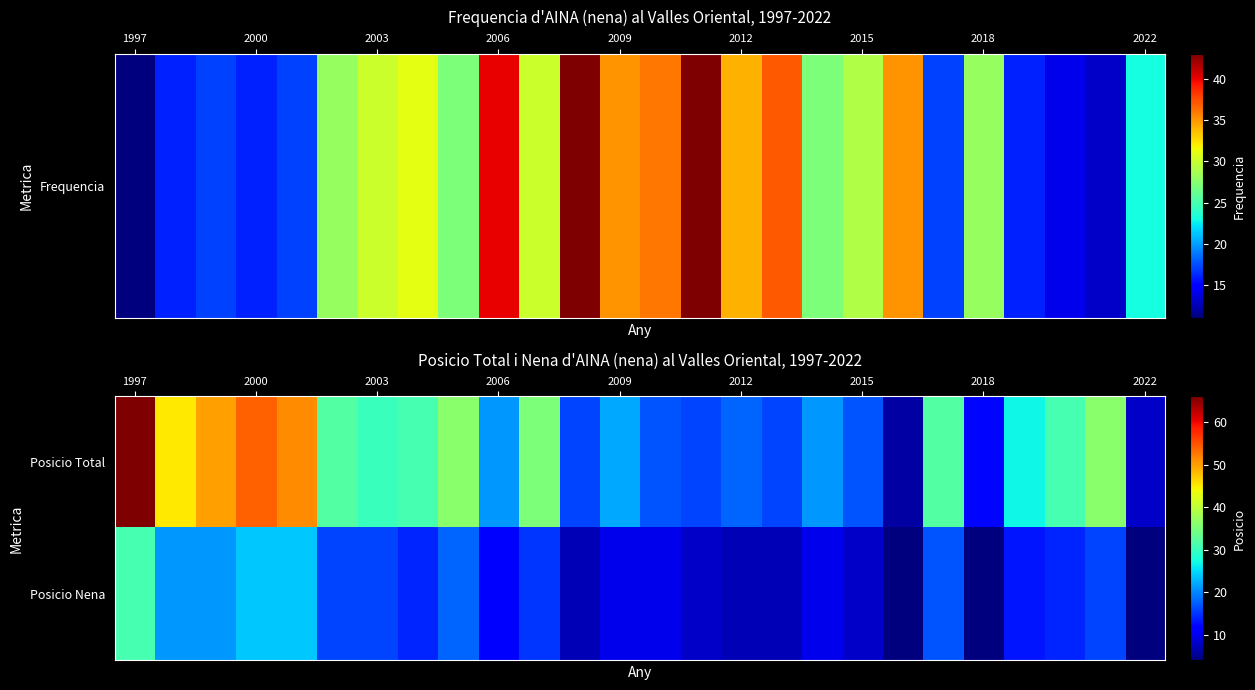

Which series has the largest total across all categories?

Posicio Total